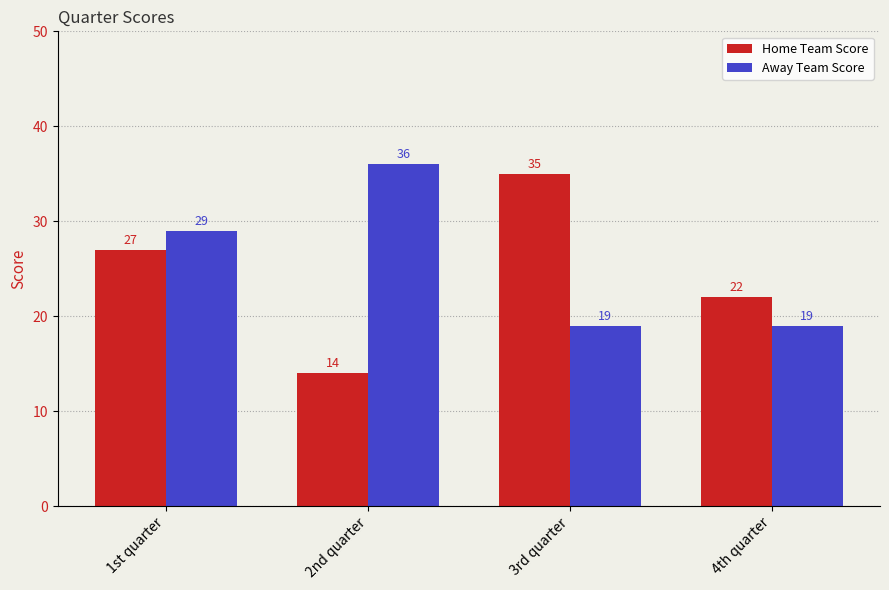

What is the highest value of the Home Team Score series?

35